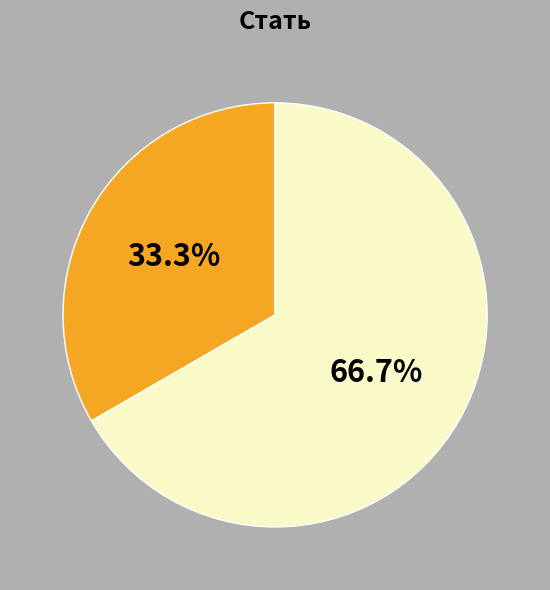

Count the number of slices in the pie.

2